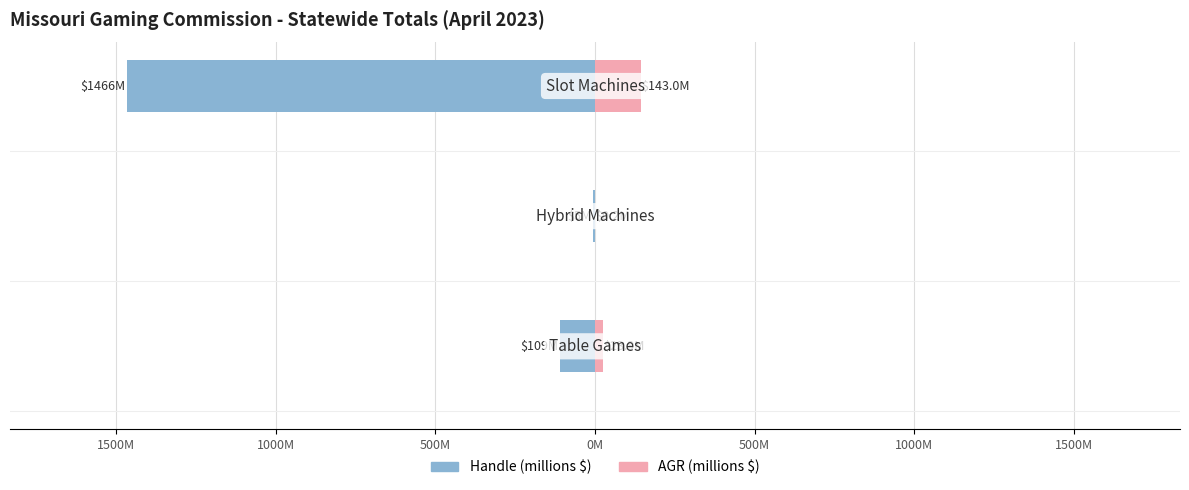

What is the value of the AGR (millions $) bar at the 2nd from the left?

0.2